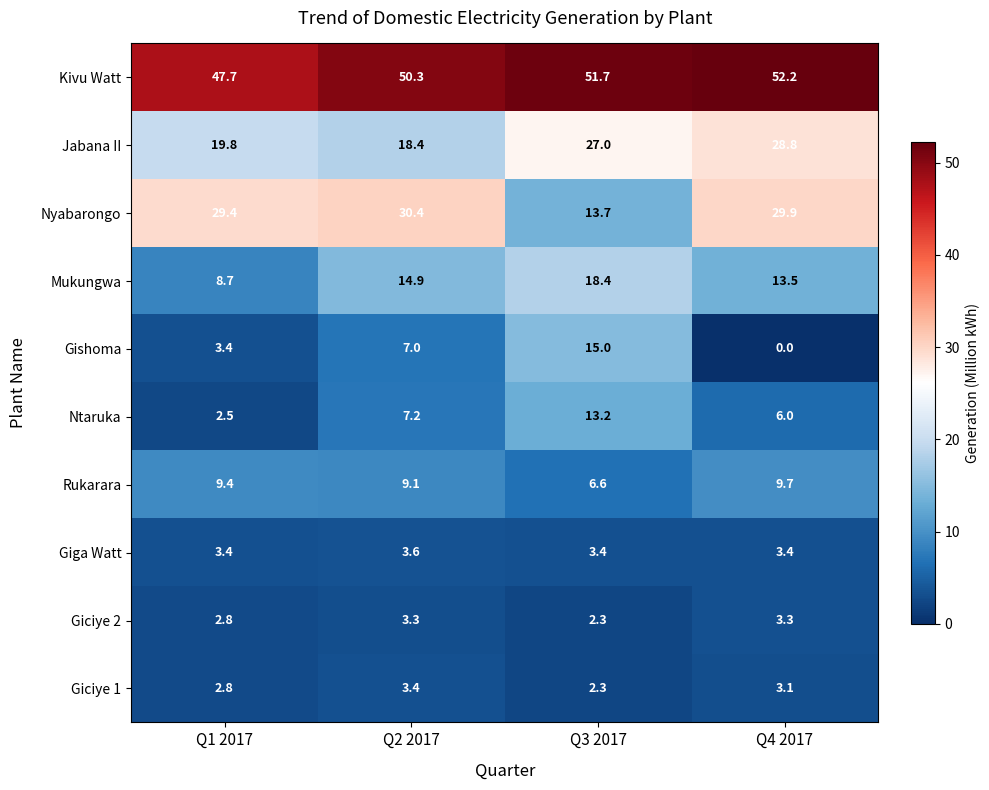

What is the average value of the Mukungwa series?

13.9